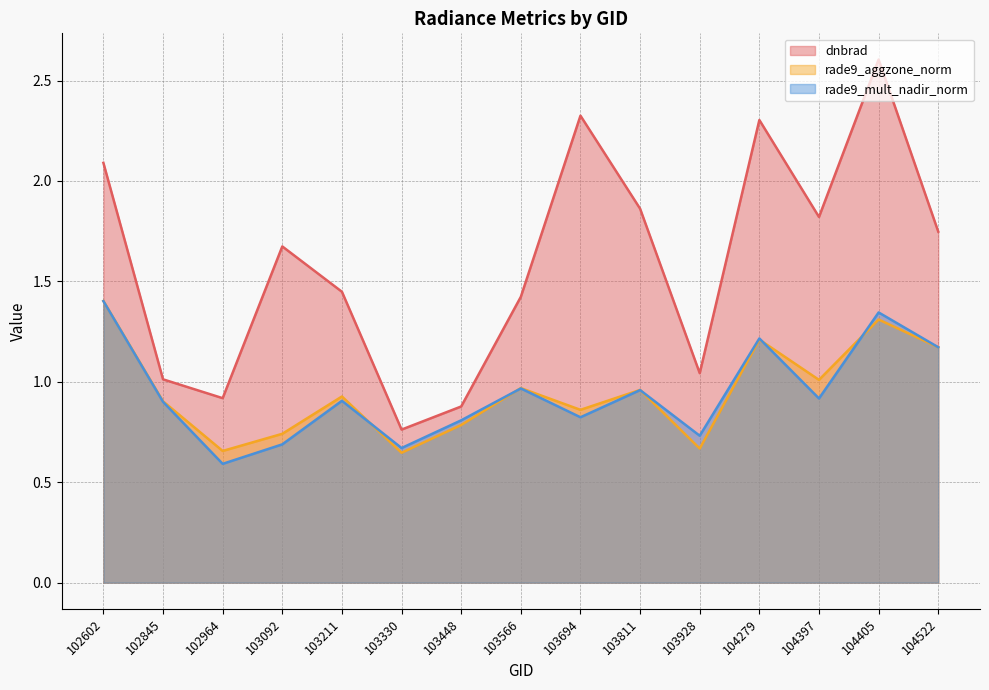

Reading left to right, extract all data points from this chart.

dnbrad: 102602=2.1	102845=1.0	102964=0.9	103092=1.7	103211=1.4	103330=0.8	103448=0.9	103566=1.4	103694=2.3	103811=1.9	103928=1.0	104279=2.3	104397=1.8	104405=2.6	104522=1.7
rade9_aggzone_norm: 102602=1.4	102845=0.9	102964=0.7	103092=0.7	103211=0.9	103330=0.6	103448=0.8	103566=1.0	103694=0.9	103811=1.0	103928=0.7	104279=1.2	104397=1.0	104405=1.3	104522=1.2
rade9_mult_nadir_norm: 102602=1.4	102845=0.9	102964=0.6	103092=0.7	103211=0.9	103330=0.7	103448=0.8	103566=1.0	103694=0.8	103811=1.0	103928=0.7	104279=1.2	104397=0.9	104405=1.3	104522=1.2